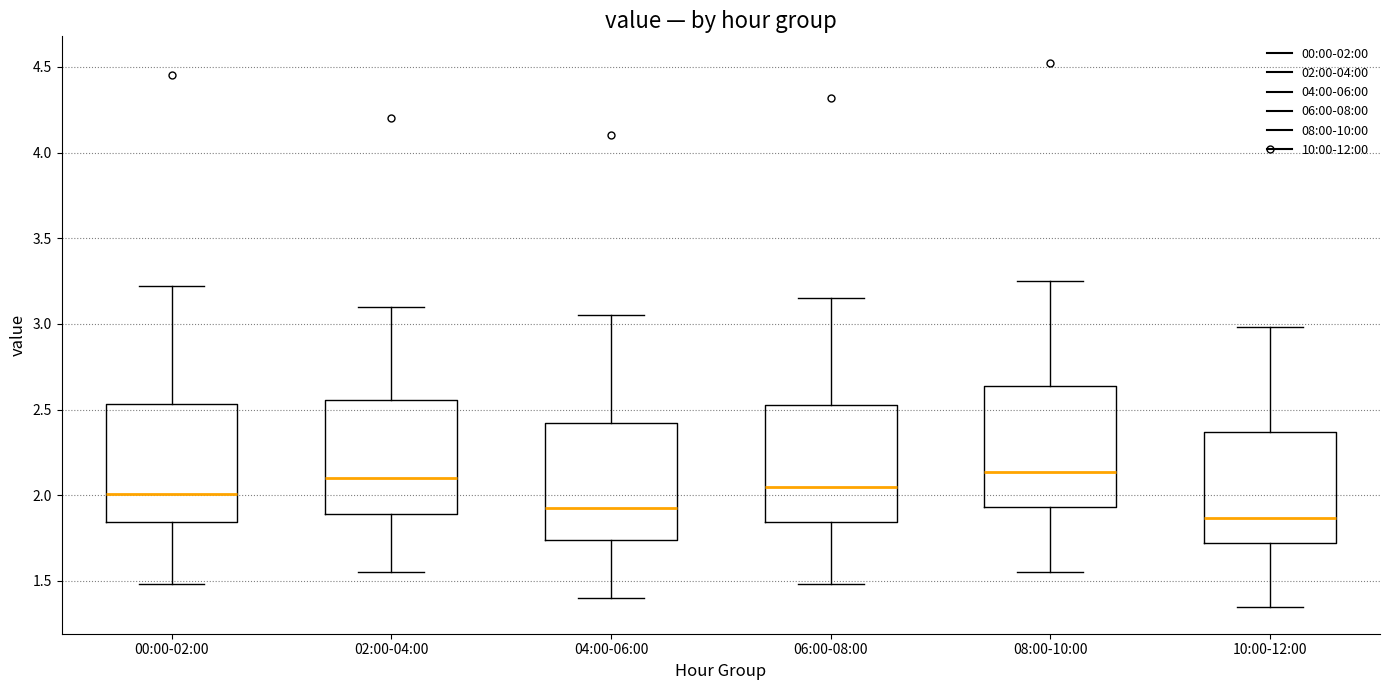

Reading left to right, transcribe this box plot: for each box, give where its median line is, the range the box spans, and where its two whiskers end, as read against the y-axis. The values are not printed on the chart, so give them approximately, as read against the axis.

00:00-02:00: median 2.00, box 1.85 to 2.55, whiskers 1.50 to 3.20
02:00-04:00: median 2.10, box 1.90 to 2.55, whiskers 1.55 to 3.10
04:00-06:00: median 1.95, box 1.75 to 2.40, whiskers 1.40 to 3.05
06:00-08:00: median 2.05, box 1.85 to 2.55, whiskers 1.50 to 3.15
08:00-10:00: median 2.15, box 1.95 to 2.65, whiskers 1.55 to 3.25
10:00-12:00: median 1.85, box 1.70 to 2.35, whiskers 1.35 to 3.00